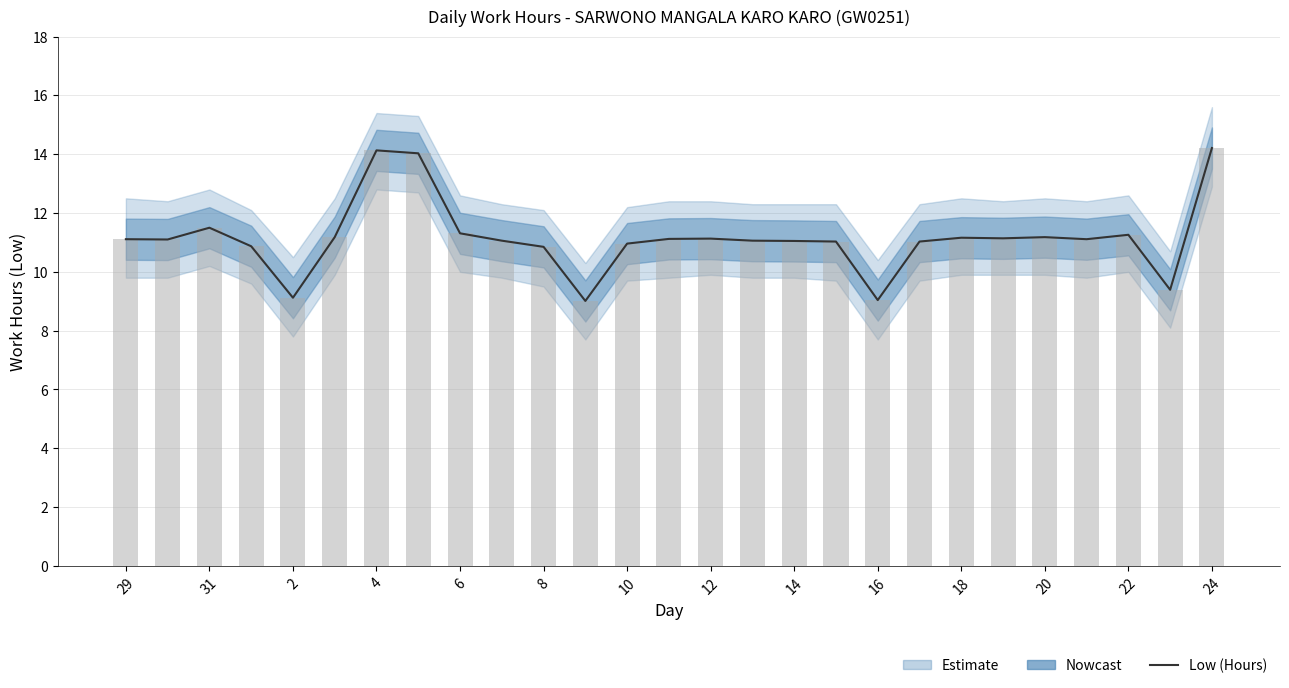

Which series has the largest total across all categories?

Low (Work Hours)